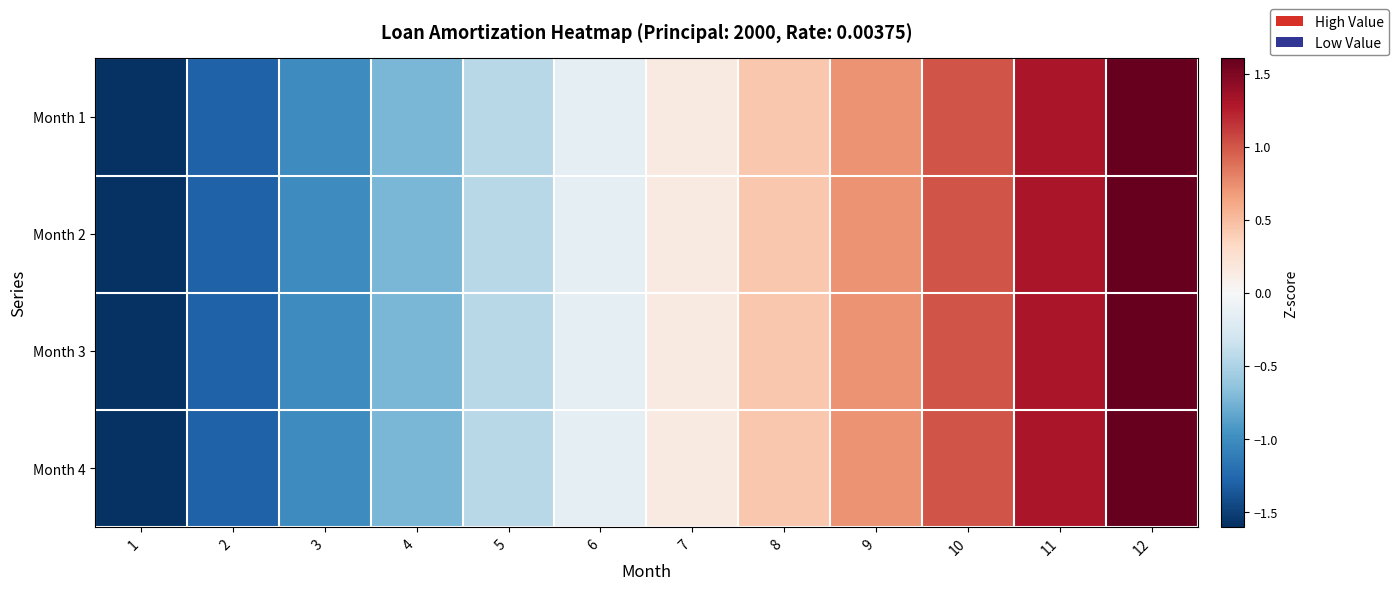

At how many categories does at least one series exceed 0?

6